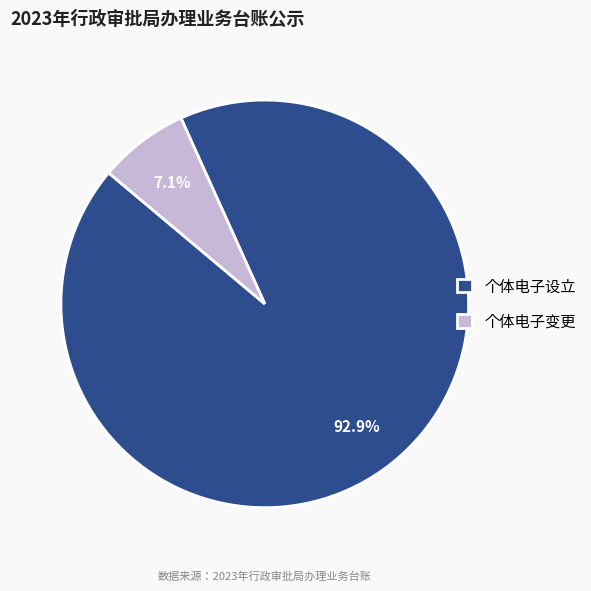

What portion of the pie excludes 个体电子变更?

92.9%